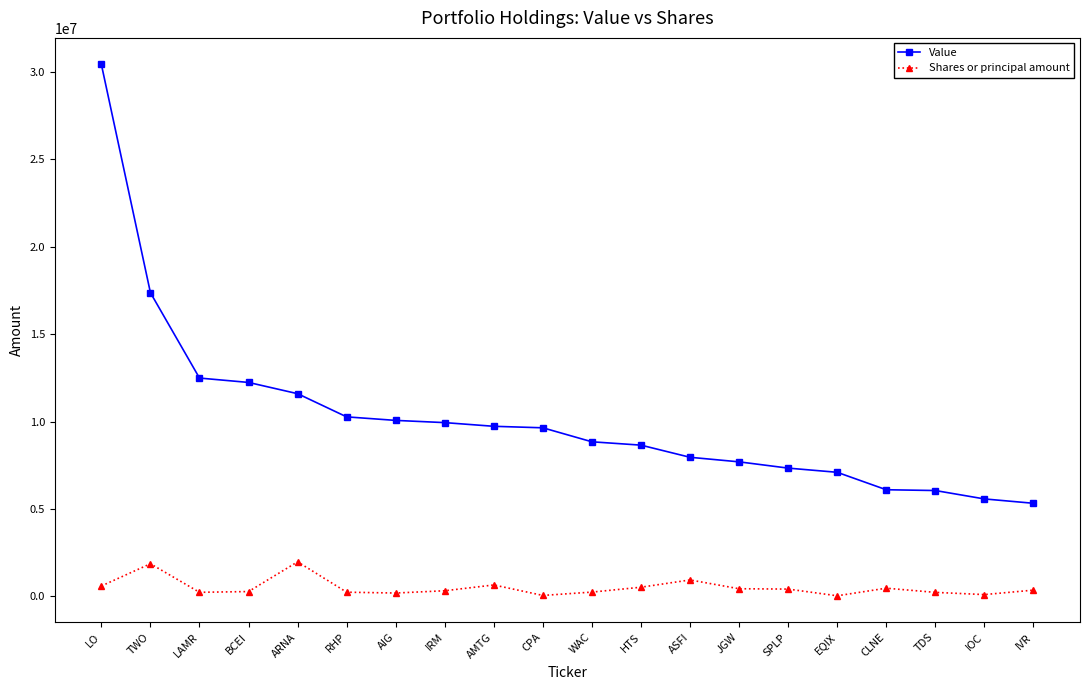

The value of Value at EQIX is 7098000. True or false?

True